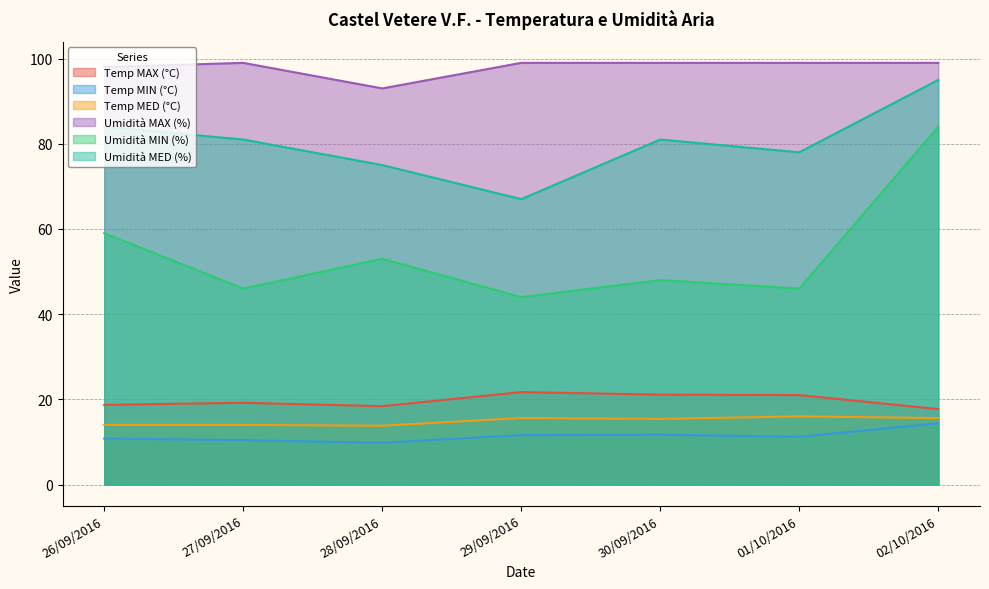

At which category does Umidità MED (%) reach its first local valley?

29/09/2016